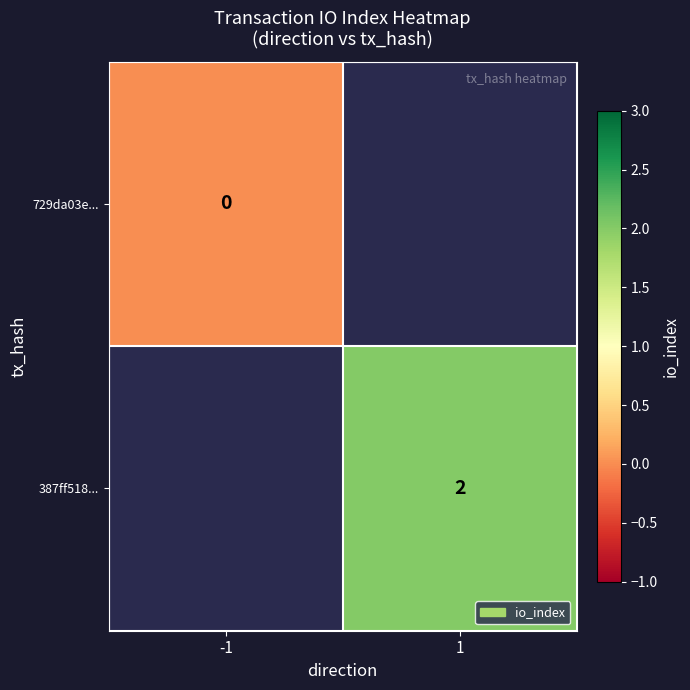

True or false: 387ff518... has a value of 2 at 1.

True